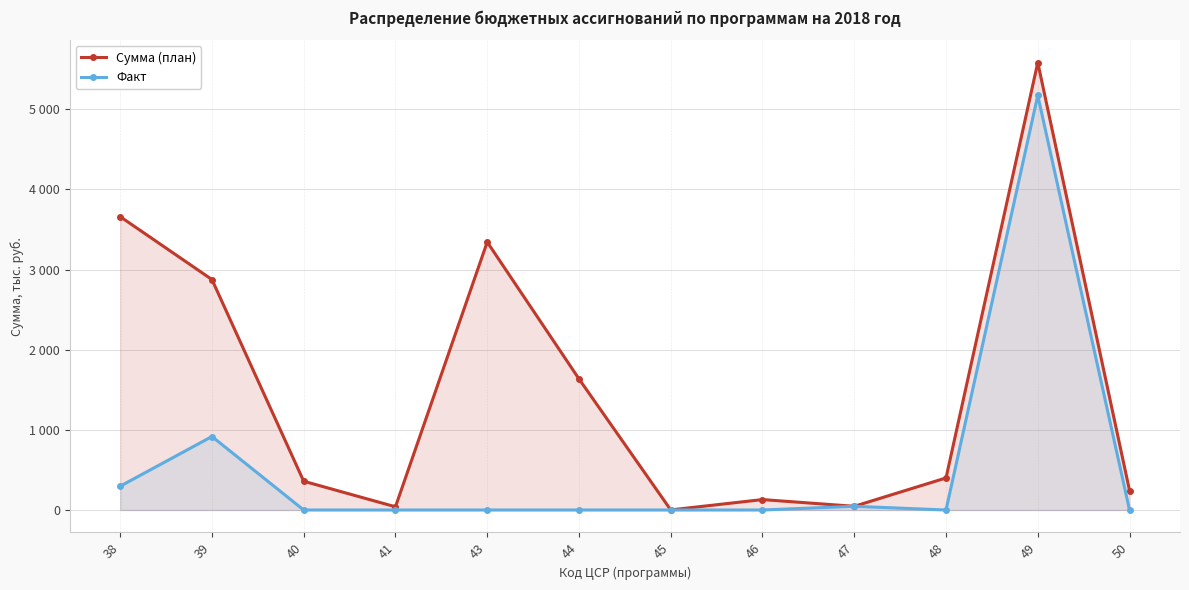

Which series has the largest range (max minus min)?

Сумма (план)